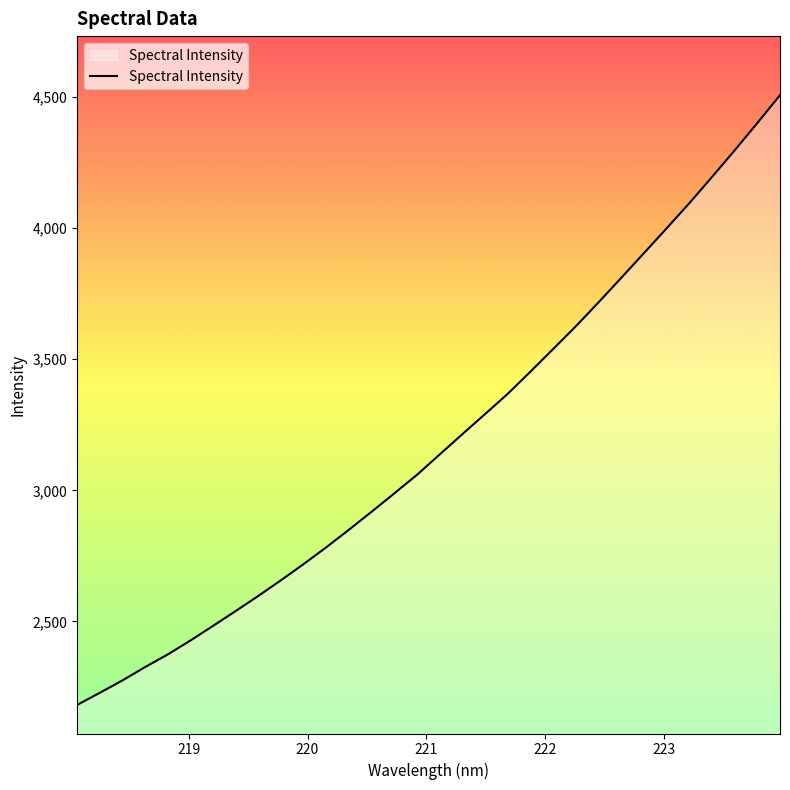

What is the difference between the maximum and minimum values?

2325.4